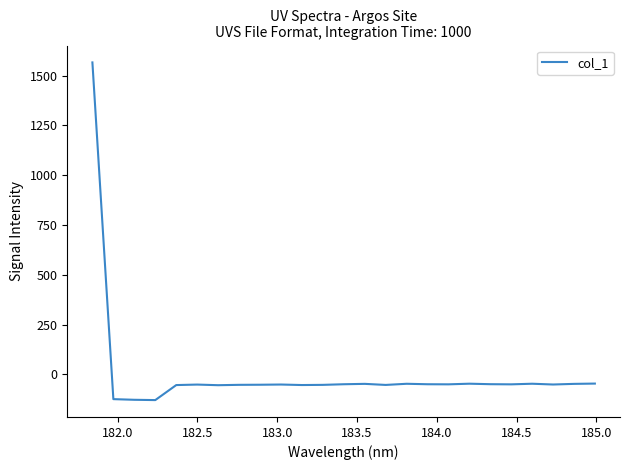

What is the difference between the maximum and minimum values?

1695.6